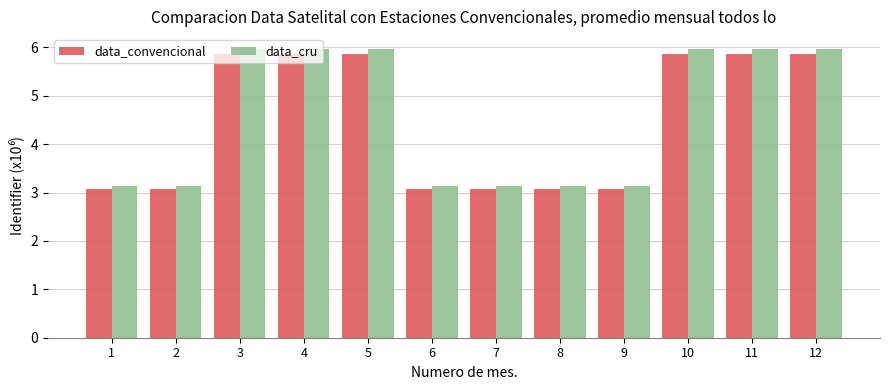

True or false: data_convencional has a value of 2.0 at 6.

False